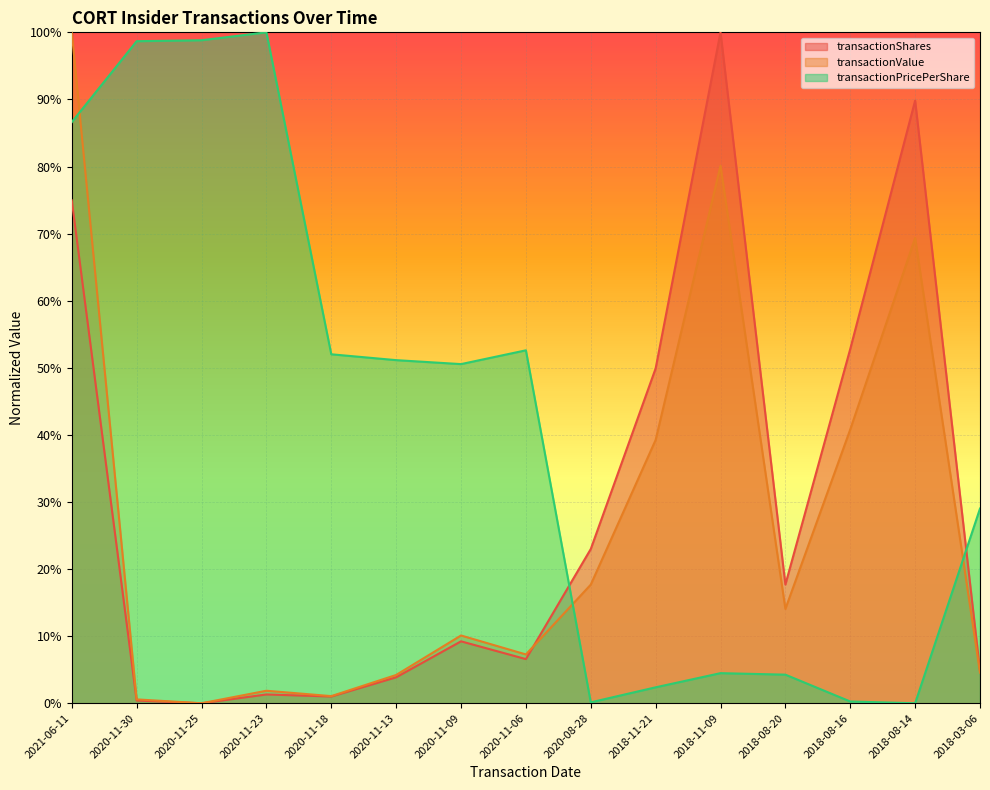

How many lines are shown in the chart?

3